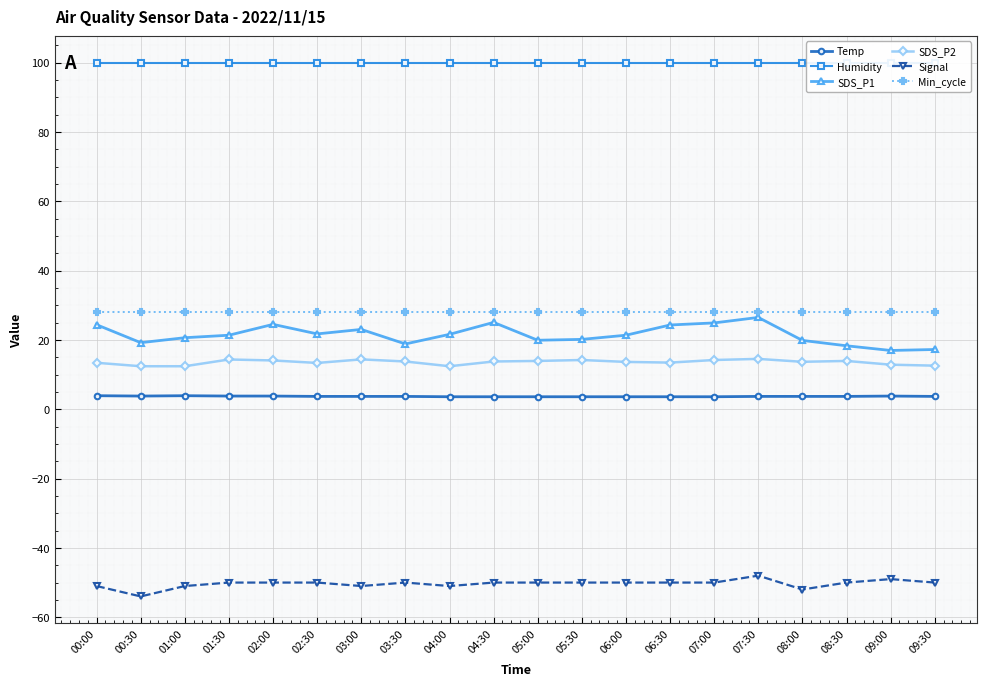

True or false: Temp and SDS_P1 intersect in this chart.

False